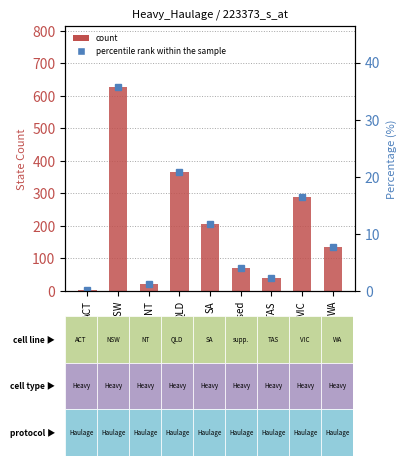

Rank the series by their average value, from highest to lowest.

State Count, Percentile